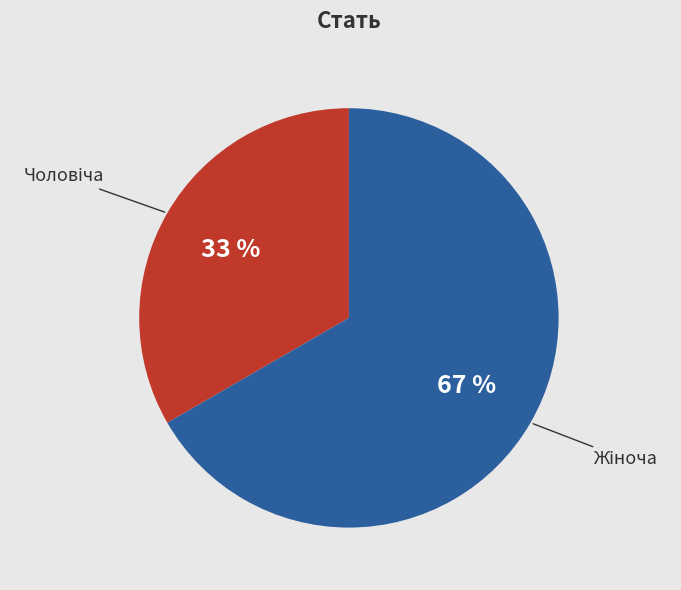

To the nearest percent, what is the average slice percentage?

50%